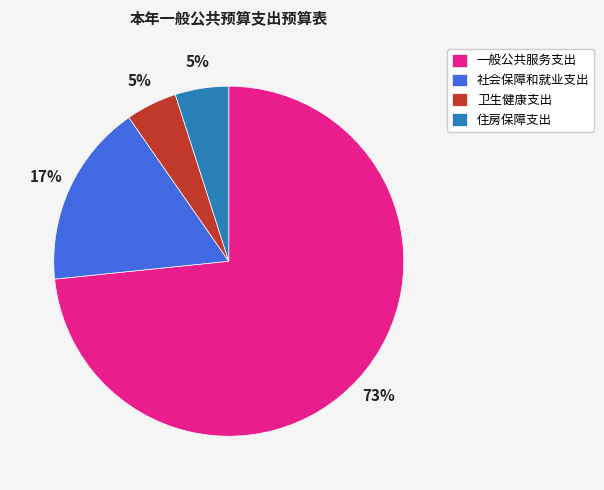

To the nearest percent, what percentage of the pie is 卫生健康支出?

5%